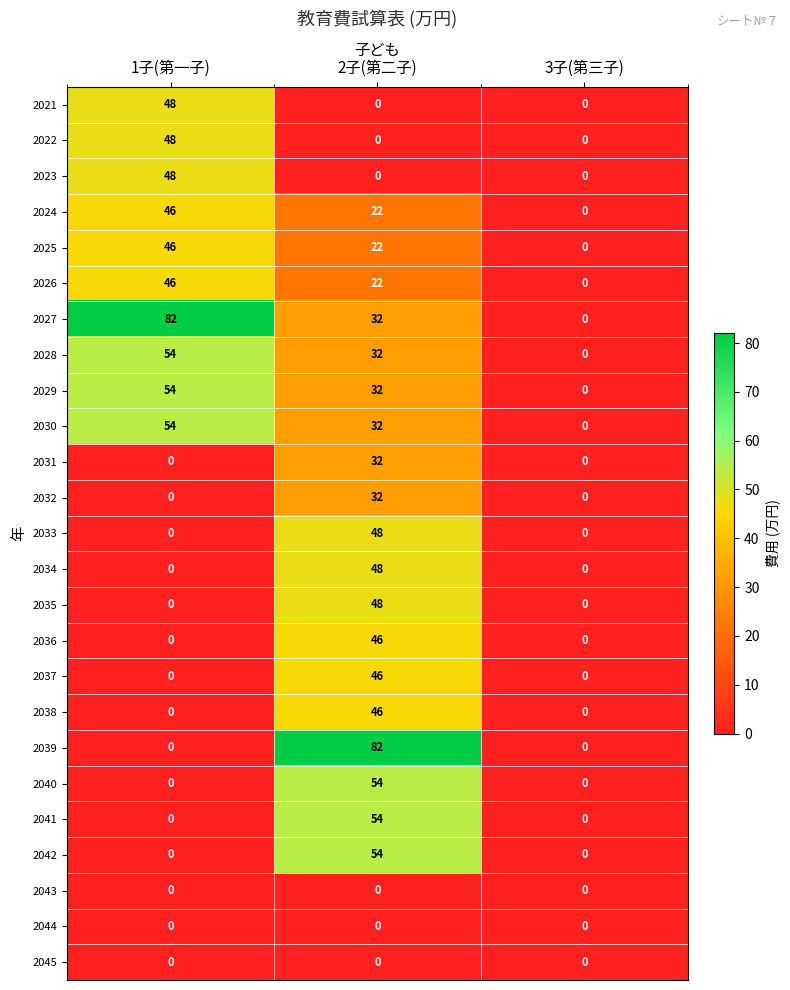

Which series has the largest total across all categories?

2027